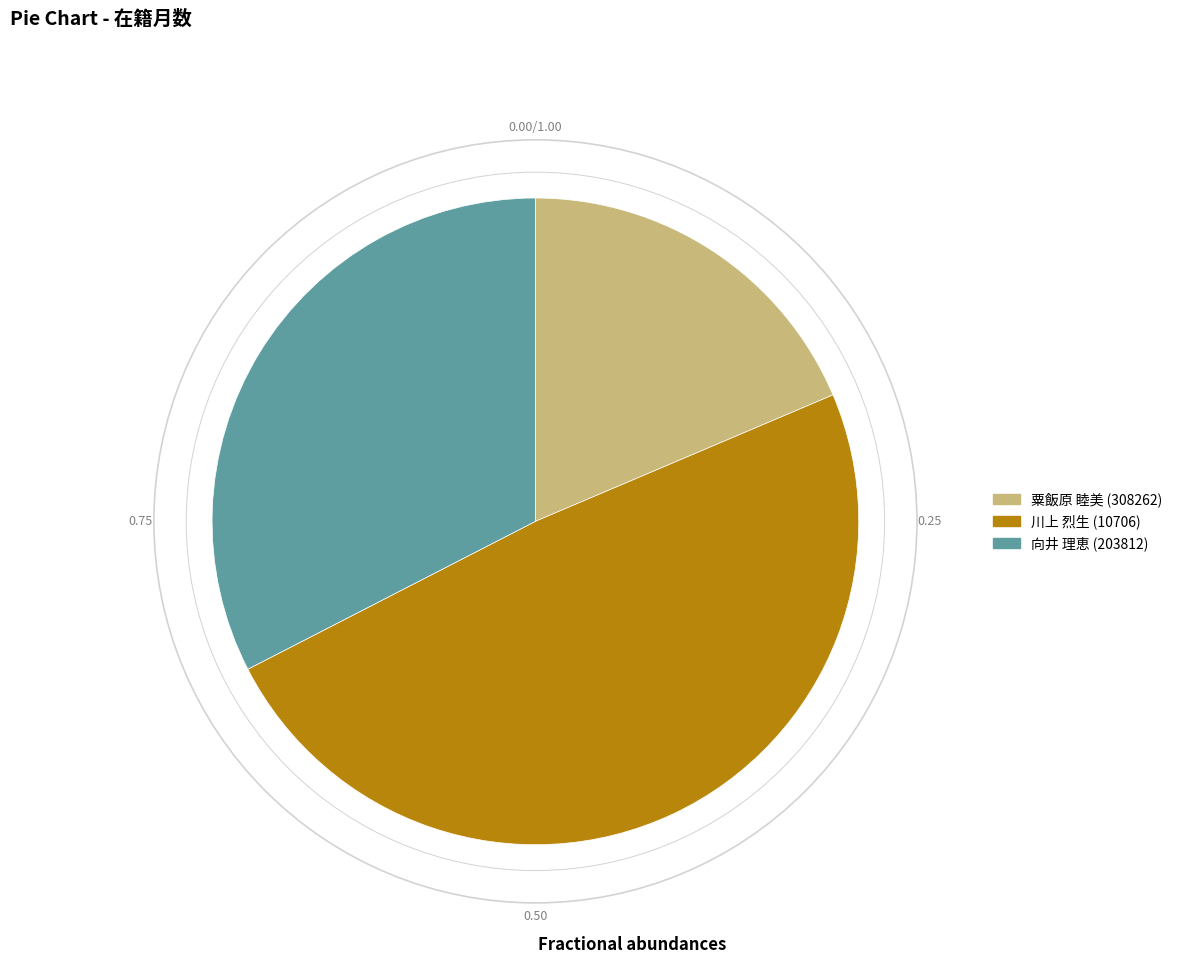

Do 川上 烈生 (10706) and 向井 理恵 (203812) together represent more than half of the pie?

Yes